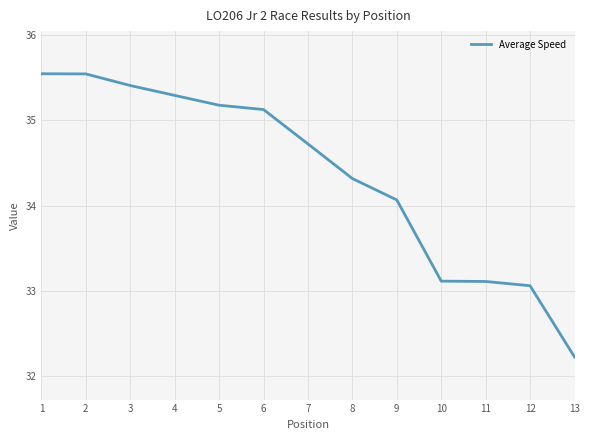

What is the change in value from 3 to 7?

-0.7